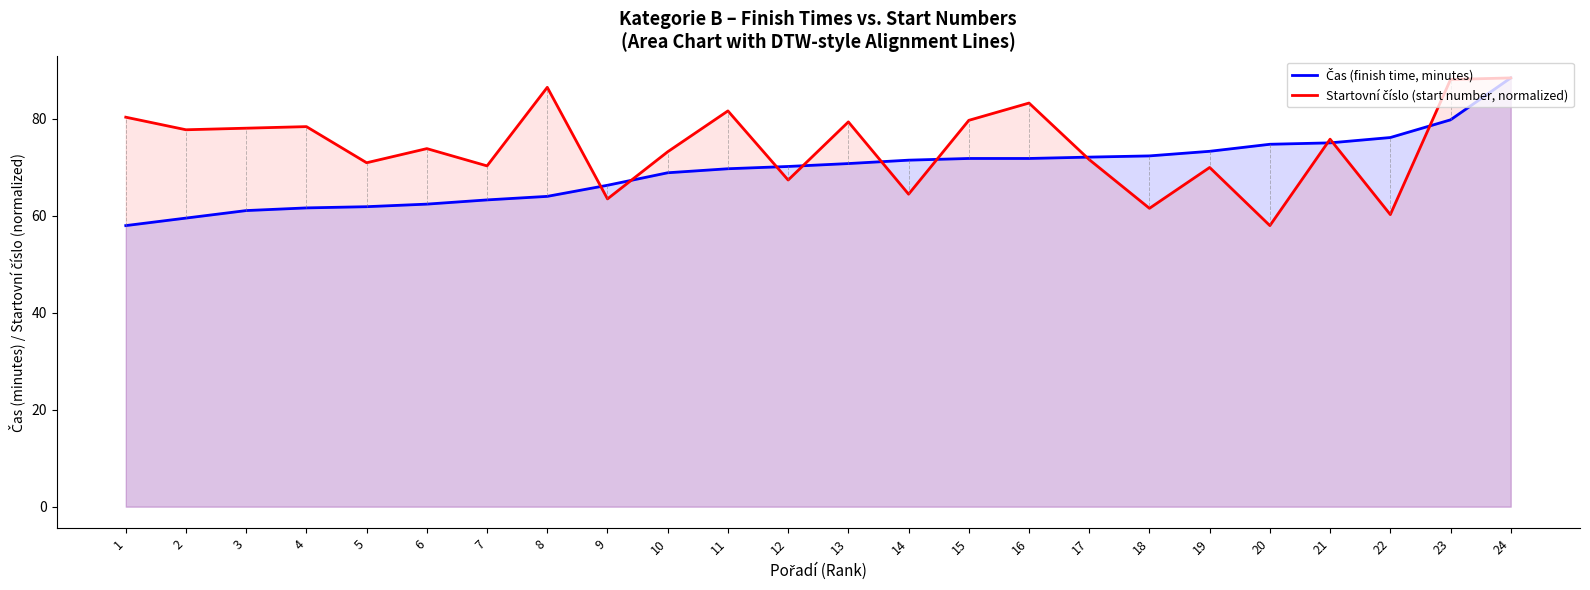

What is the spread (max minus min) of values at 3?

17.0